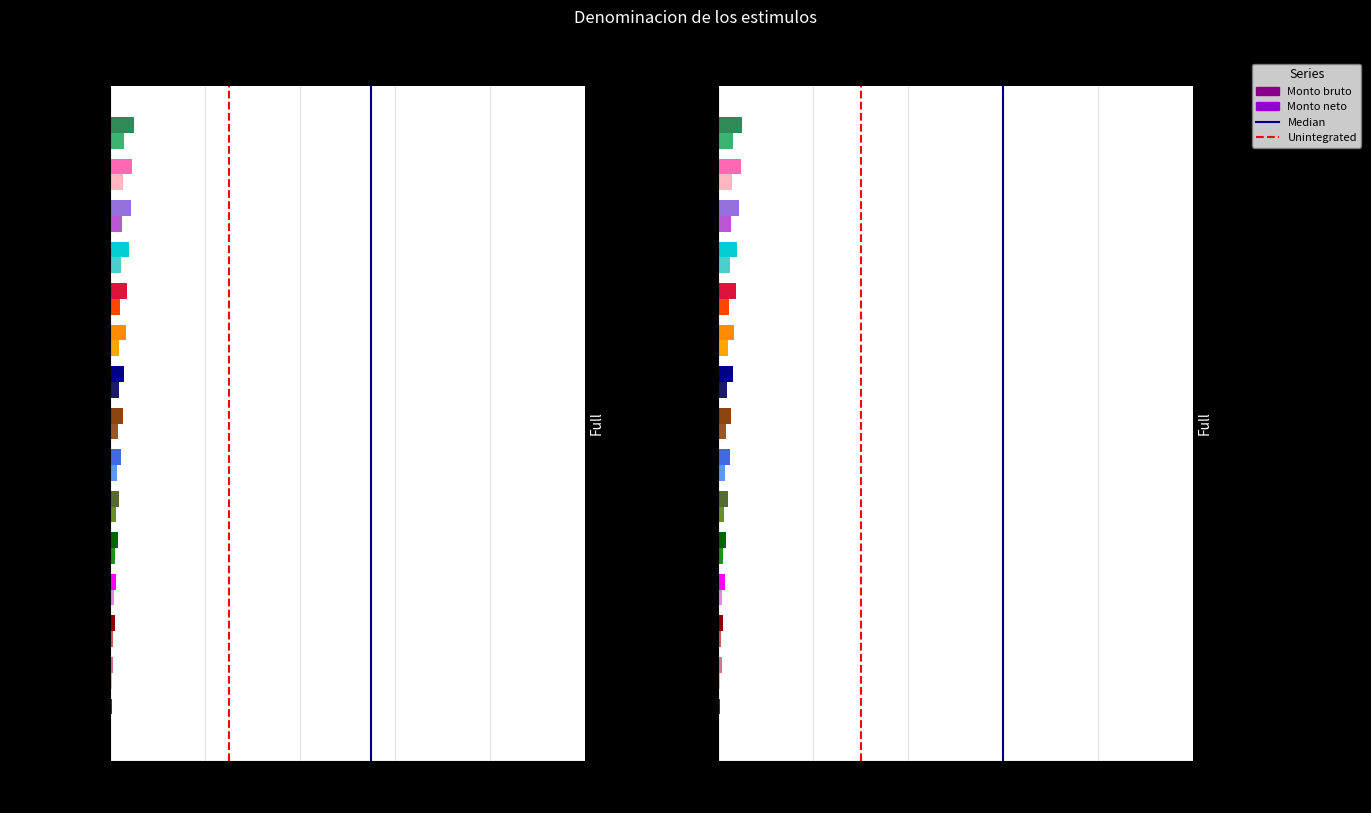

What is the total value across all series at 0.2?

2